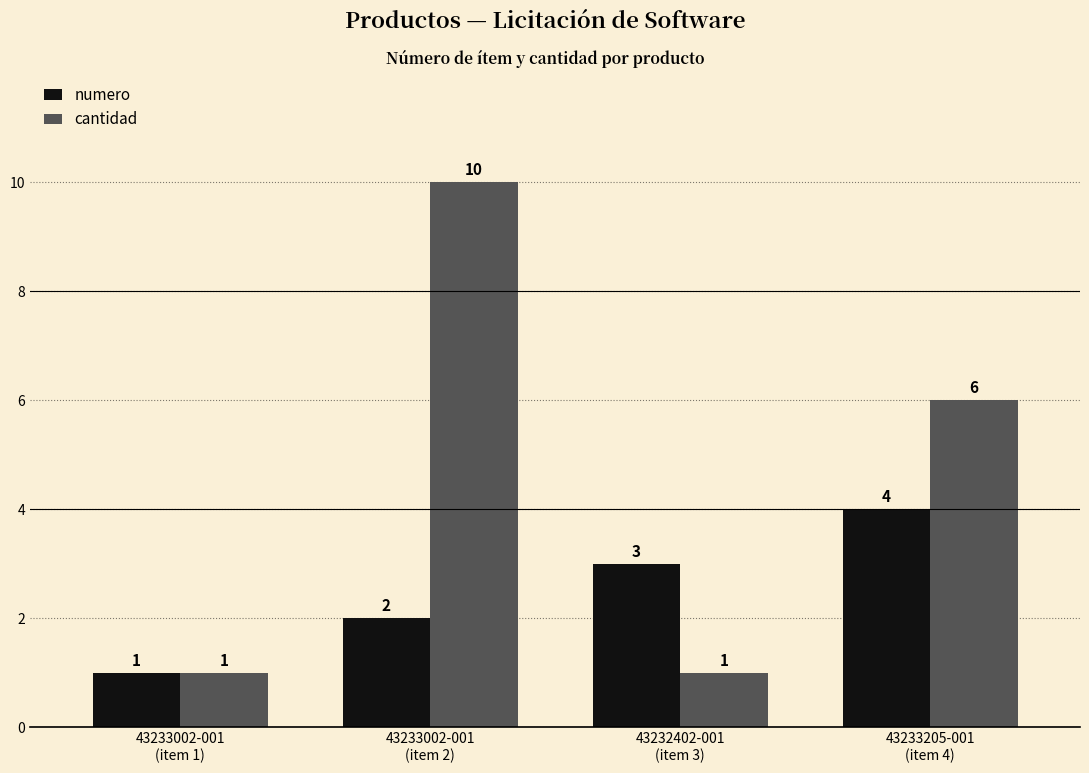

What are all the series names shown in the legend?

numero, cantidad